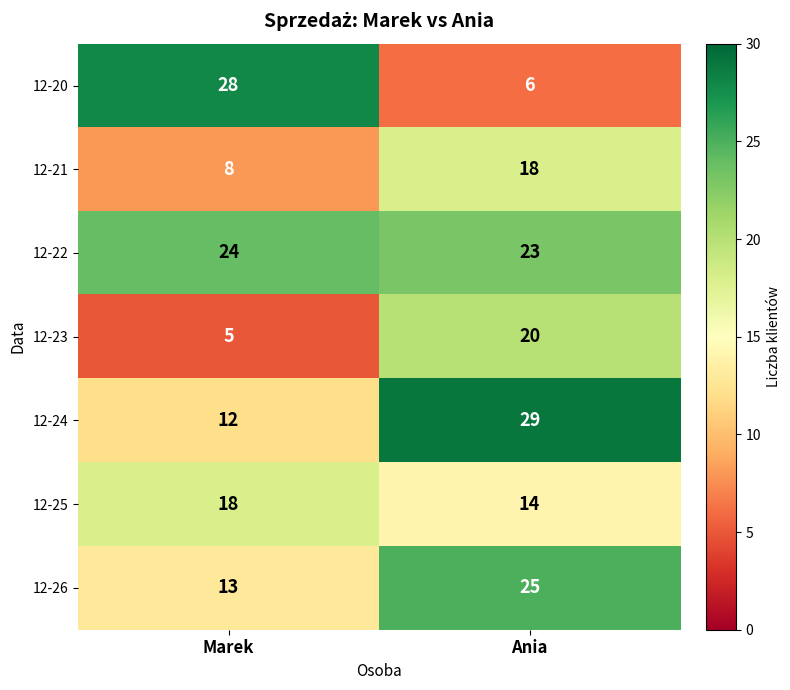

What is the sum of all 12-21 values?

26